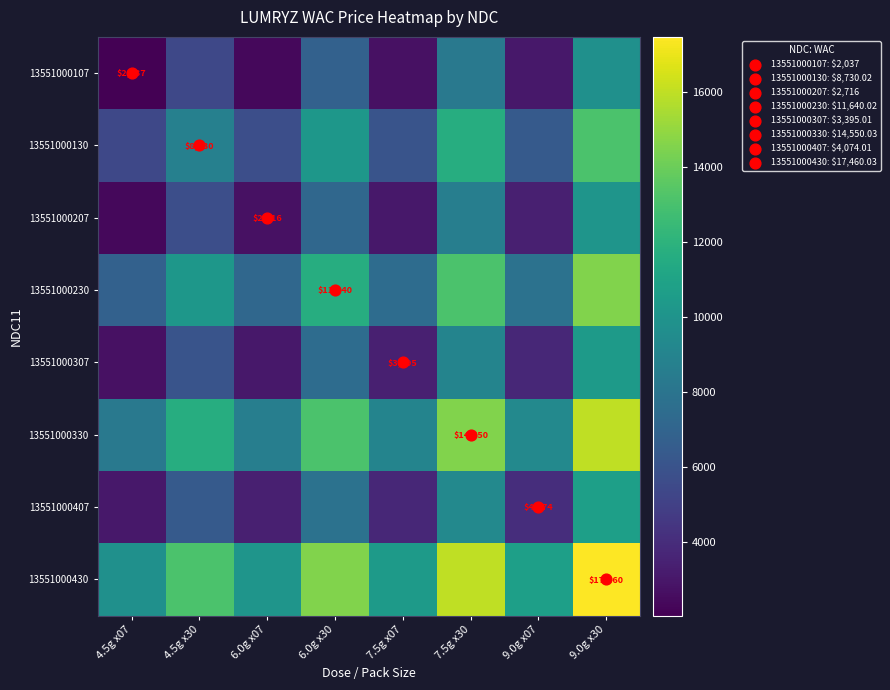

Which has a higher value, 7.5g x07 or 4.5g x30?

4.5g x30